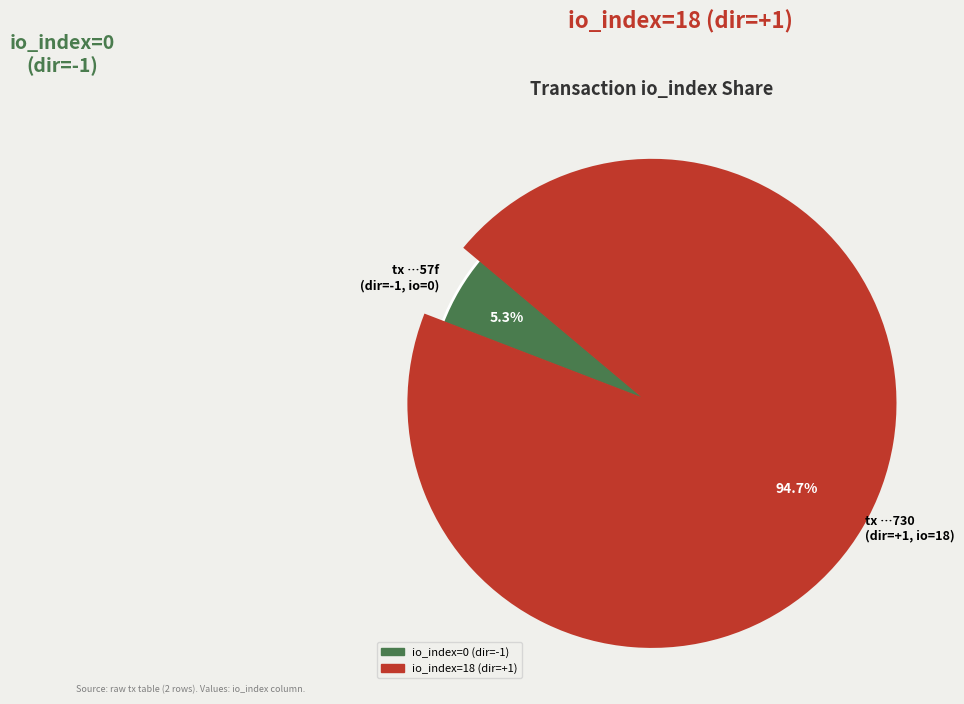

Is it true that tx_hash_1 (io_index=18) is 99% of the pie?

False